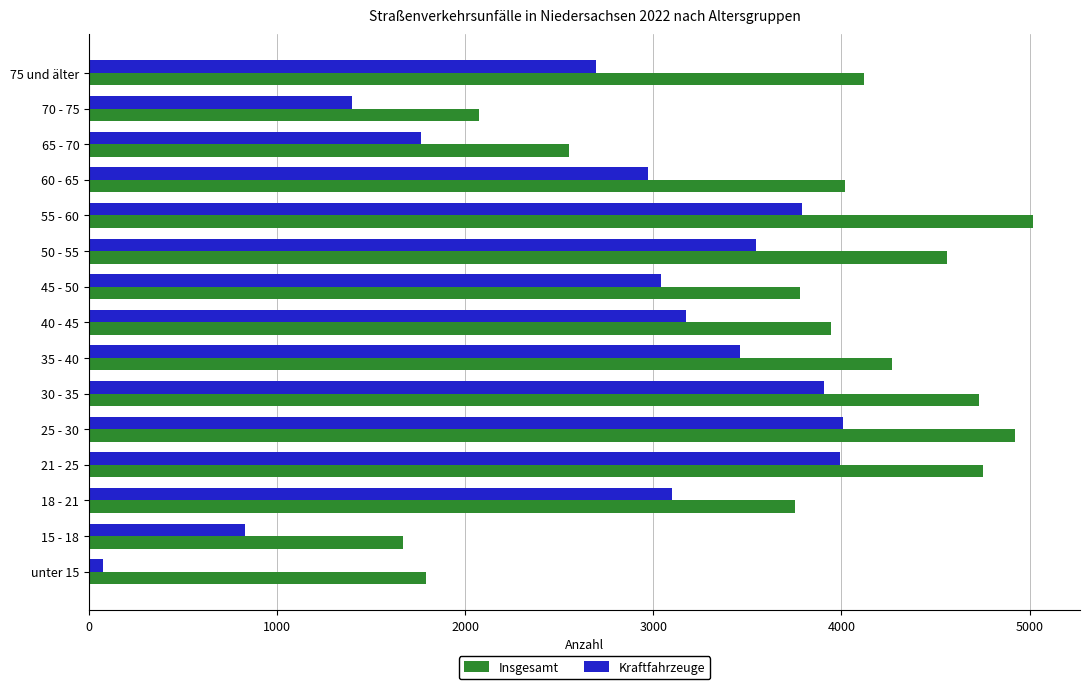

Between 65 - 70 and 70 - 75, which series saw the biggest shift?

Insgesamt